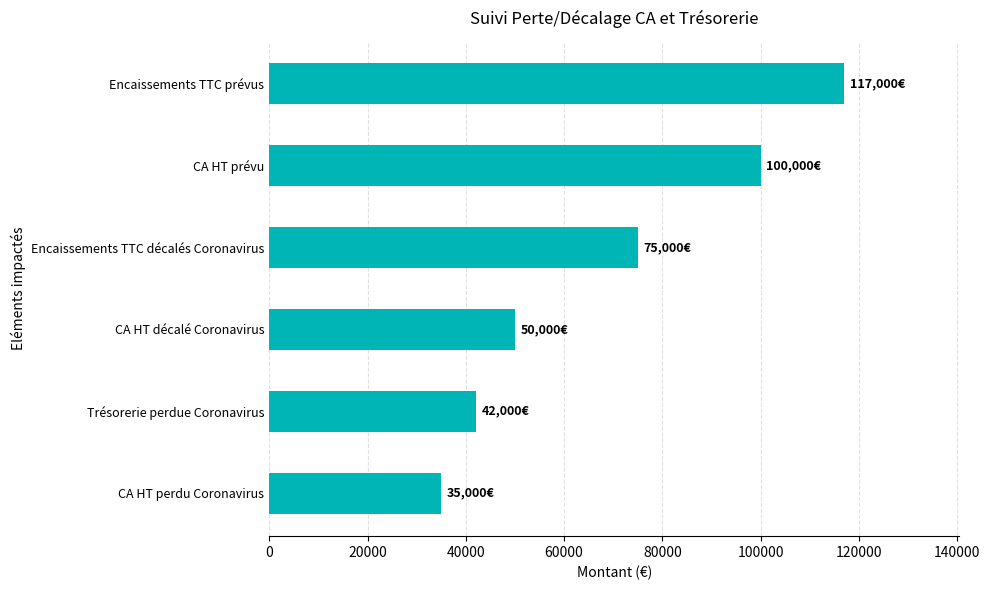

What is the minimum value shown in the chart?

35000